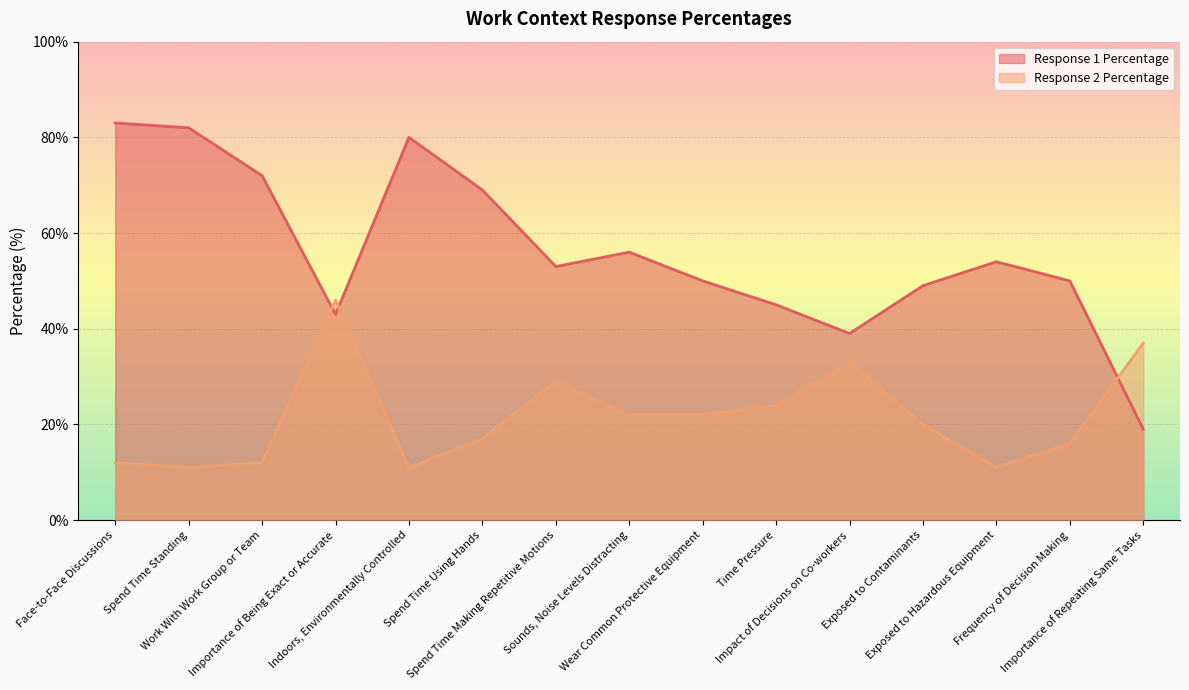

Which series has the largest total across all categories?

Response 1 Percentage